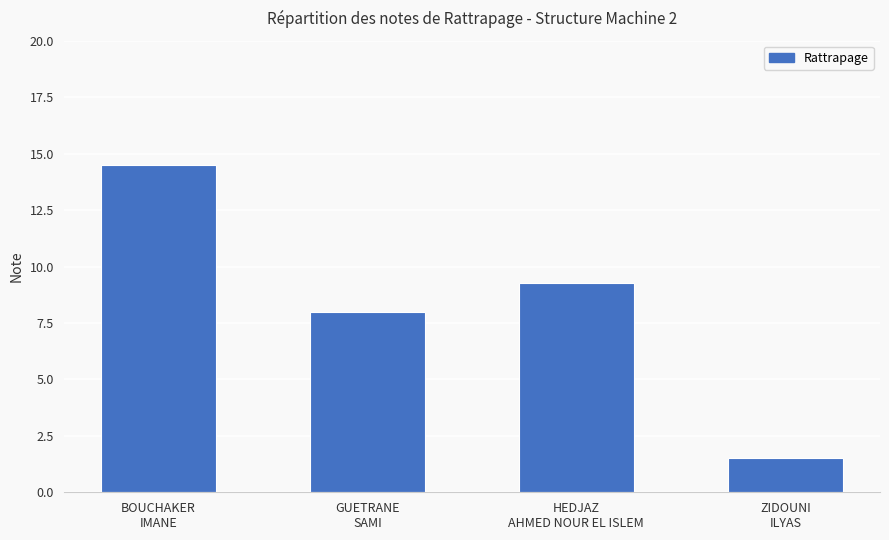

Count the number of data series in this chart.

1